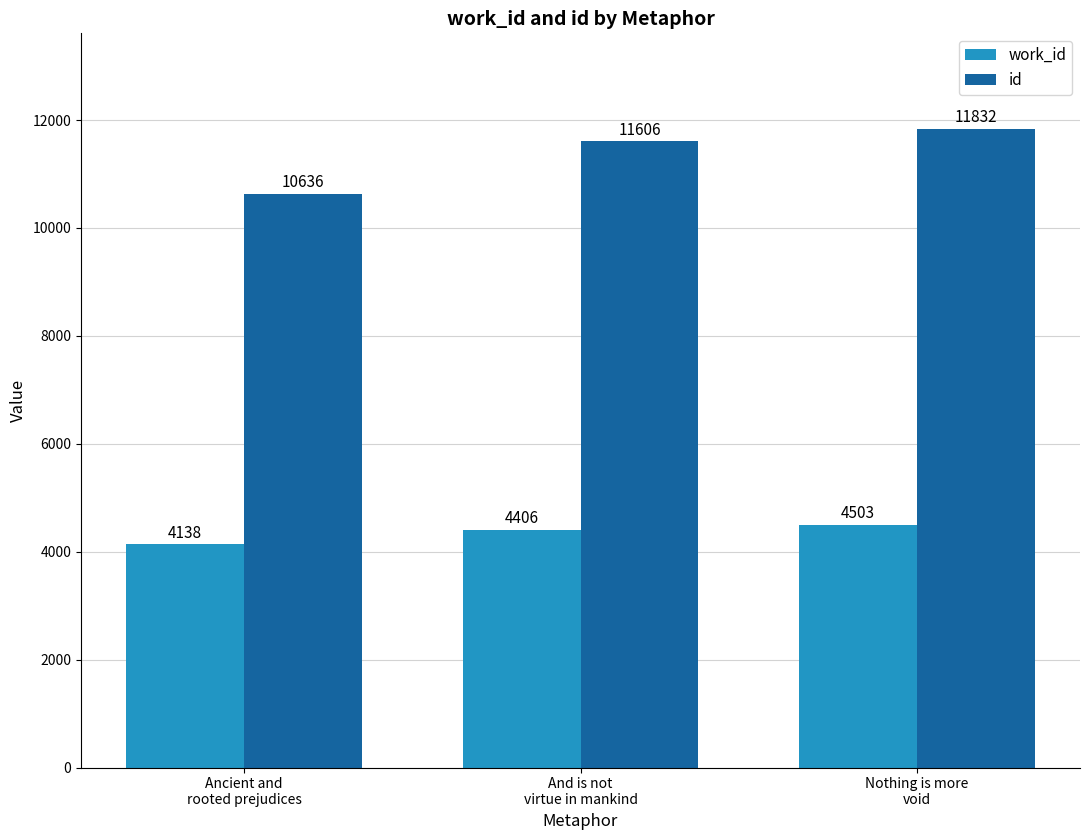

Which series has the largest range (max minus min)?

id